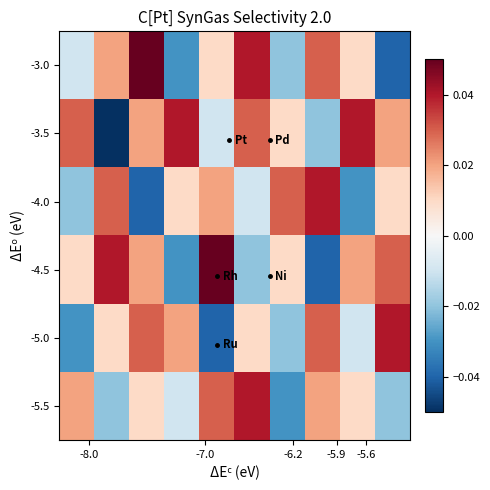

Count the number of categories in the chart.

10